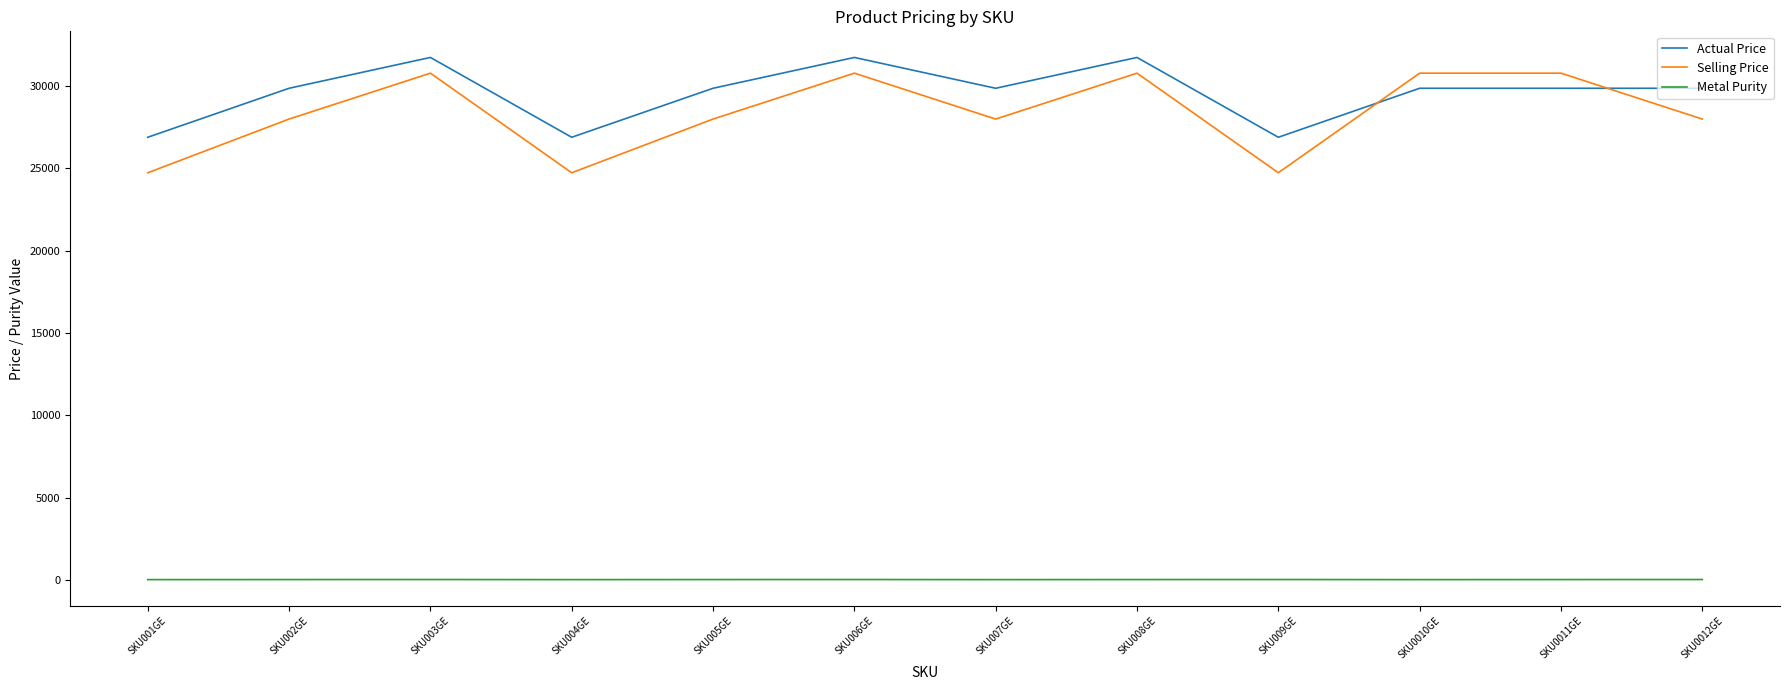

What is the total value across all series at SKU005GE?

57854